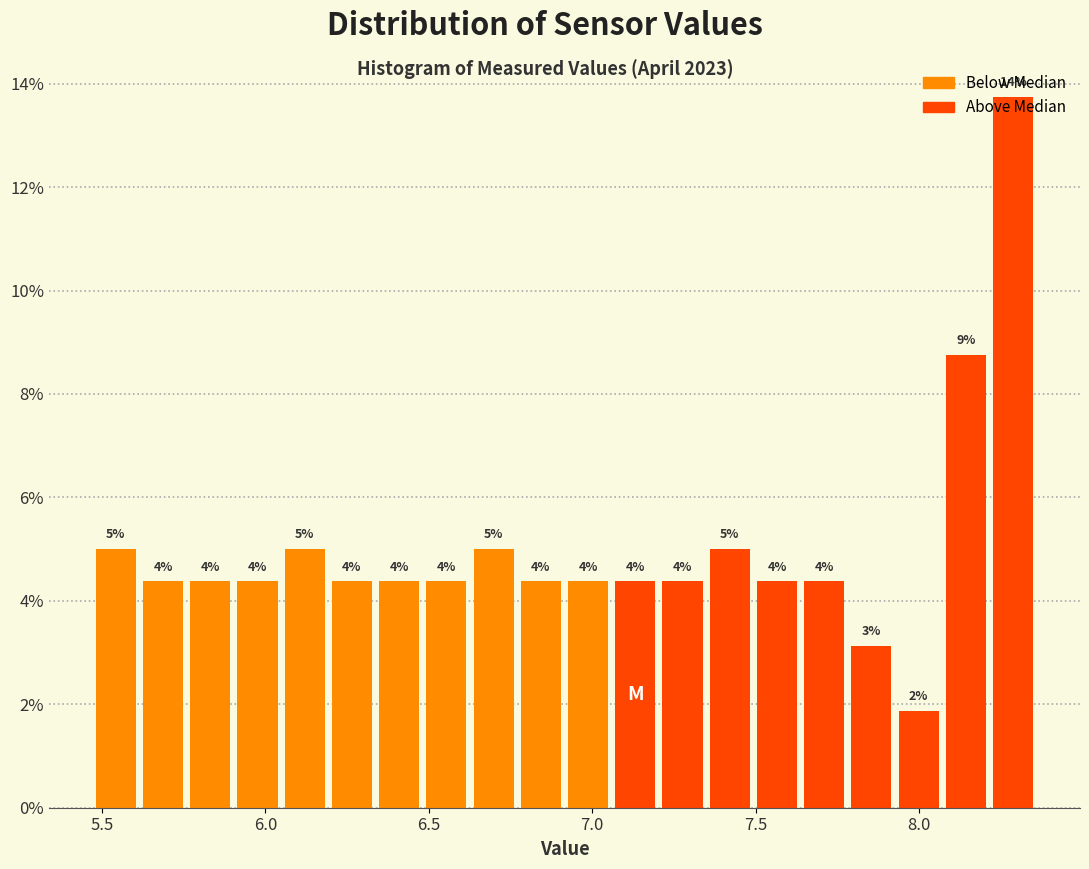

Read against the x-axis, roughly where is the centre of the tallest bar?

8.30